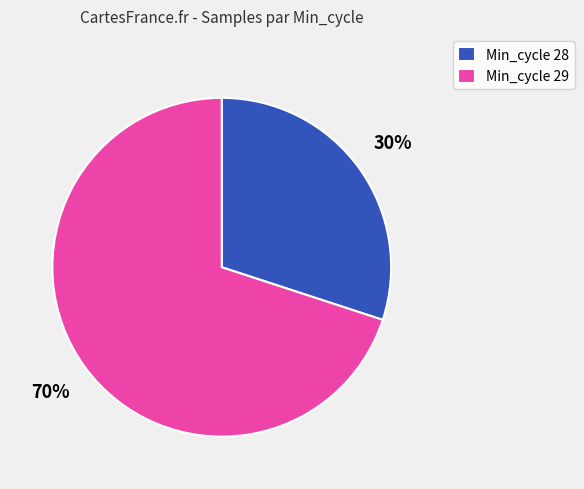

Count the number of slices in the pie.

2